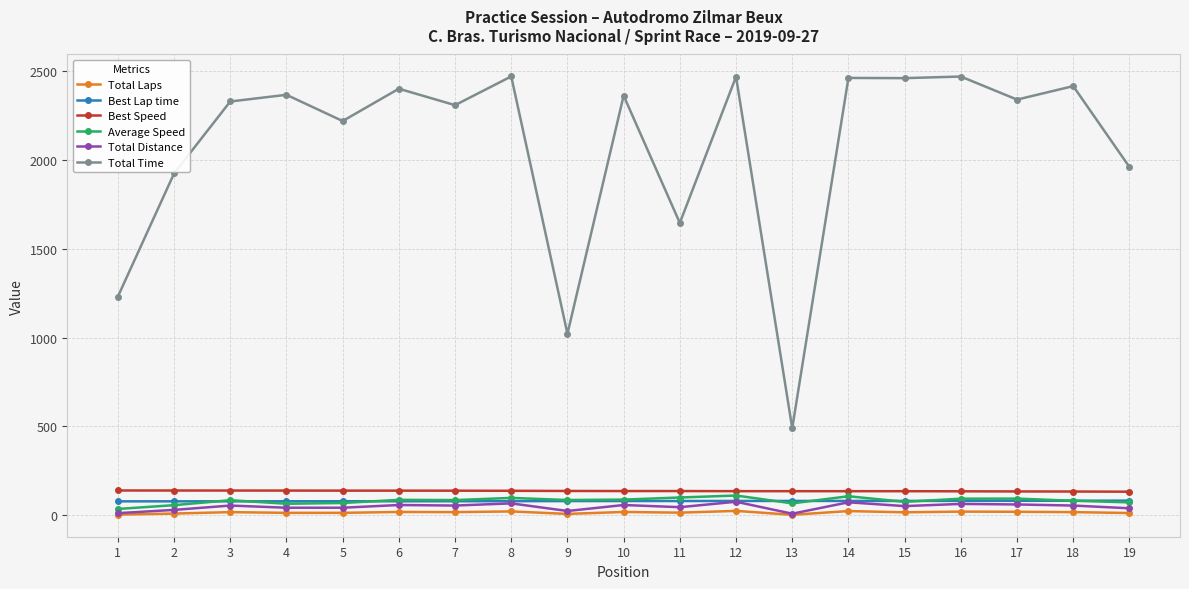

What is the value of the Average Speed point at the 13th from the left?

67.4